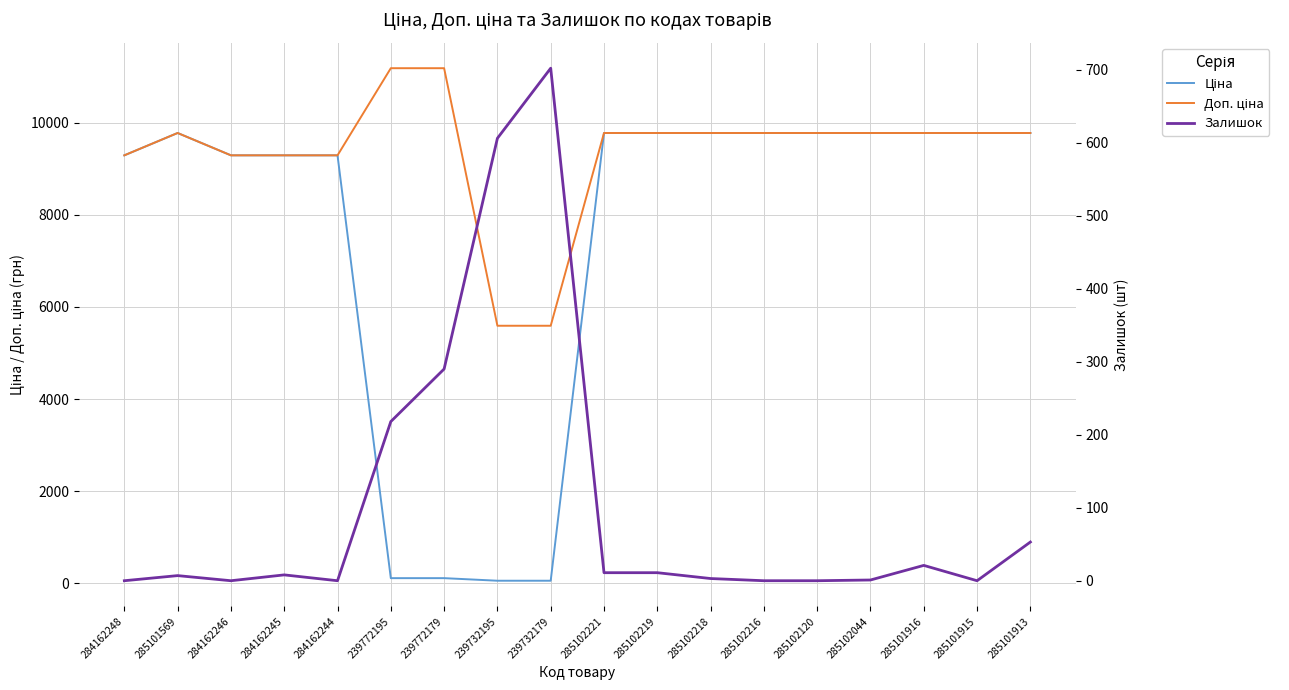

What is the difference between the second highest and second lowest values in the Залишок series?

606.0